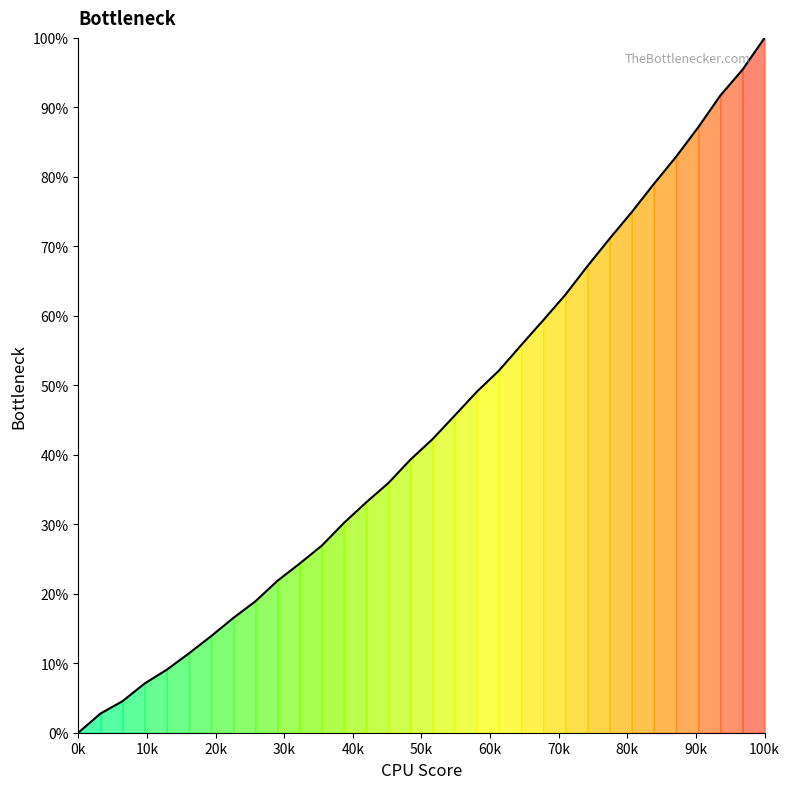

Does the chart have visible grid lines?

No